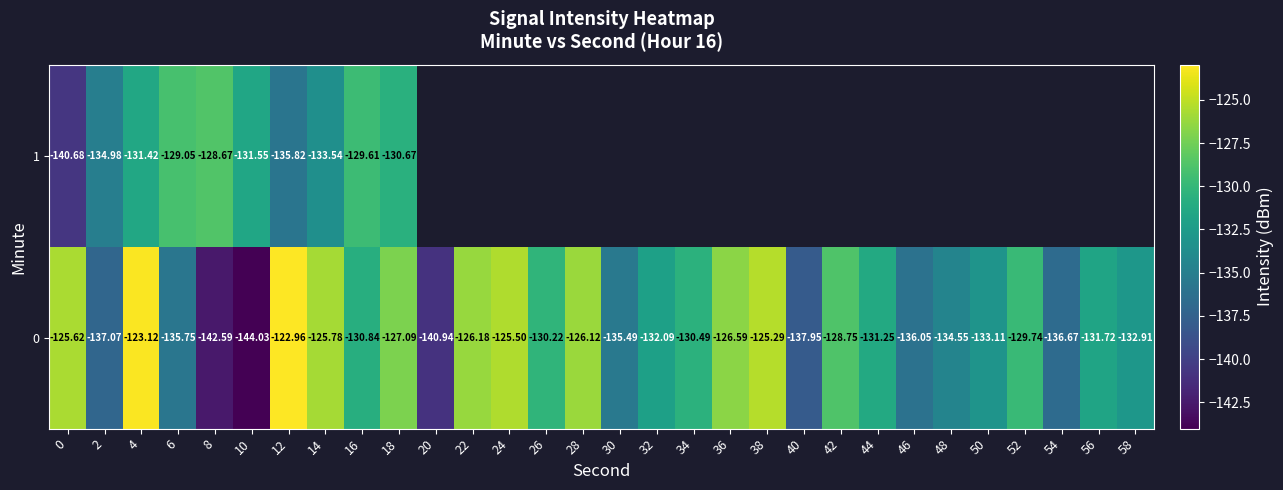

Is the value of 1 at 6 greater than the value of 0 at 48?

Yes